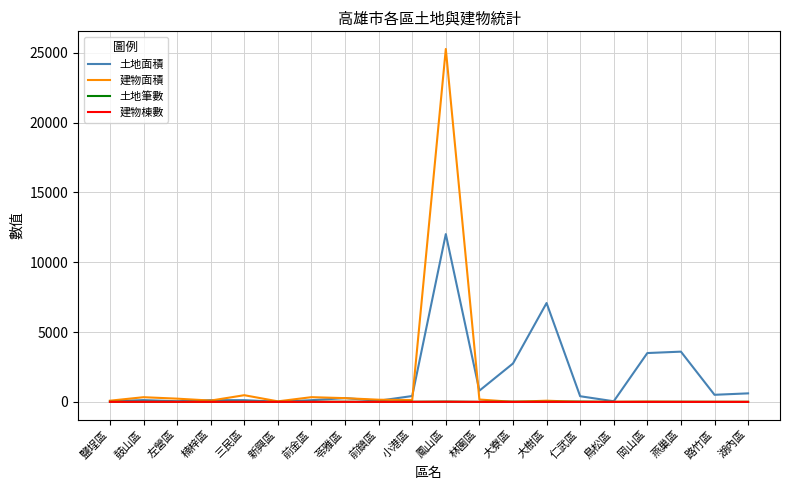

What is the maximum value shown in the chart?

25273.7